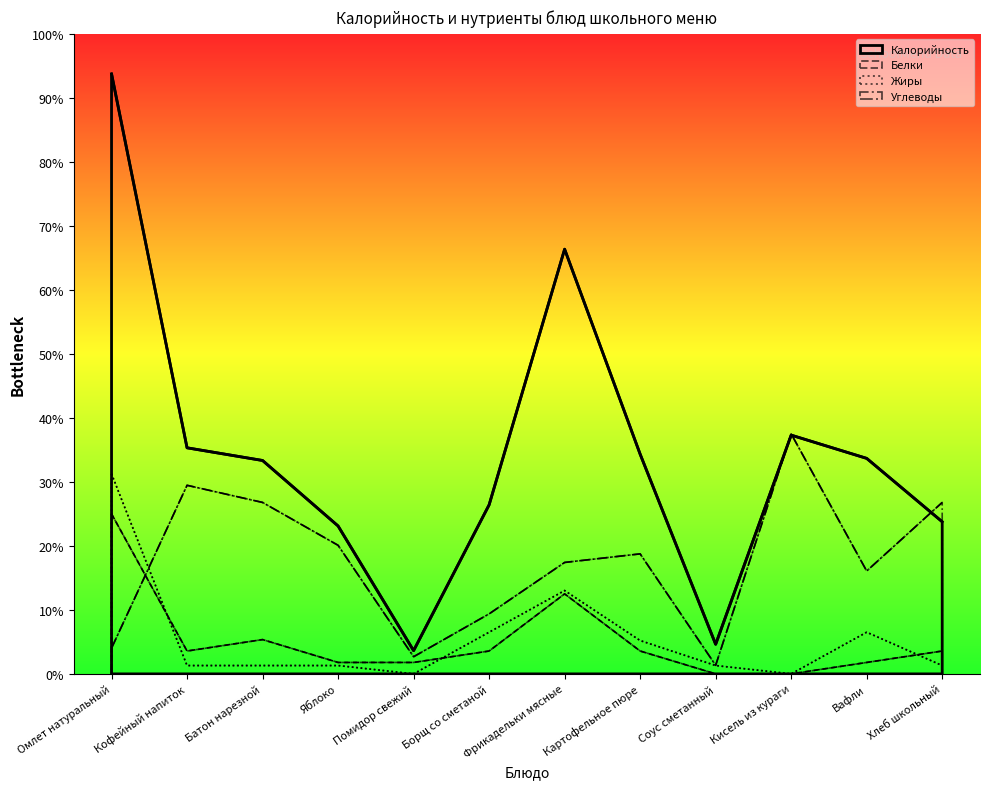

What position from the right is Батон нарезной?

10